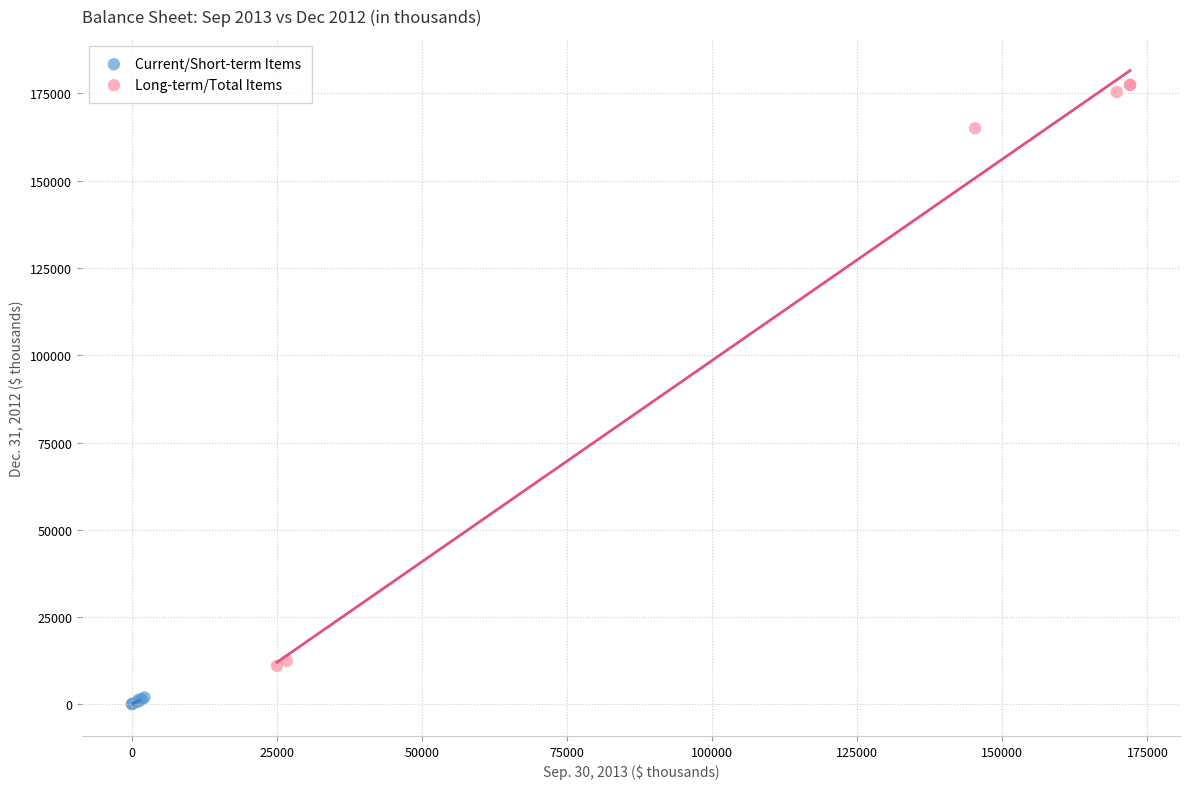

Which series has the widest spread of Y values?

Long-term/Total Items